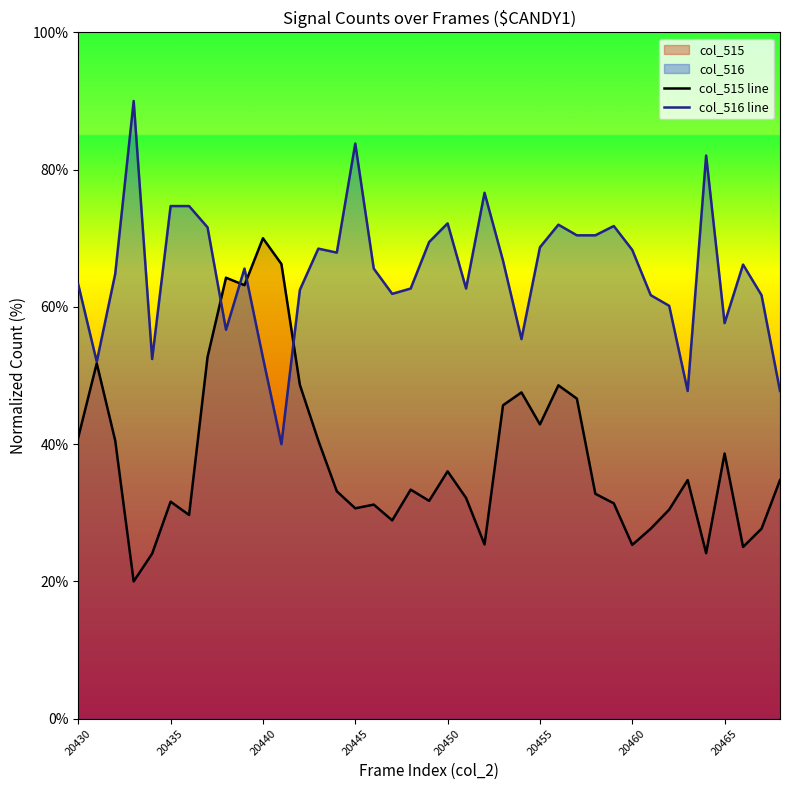

What is the value of the col_516 line point at the 18th from the left?

61.9